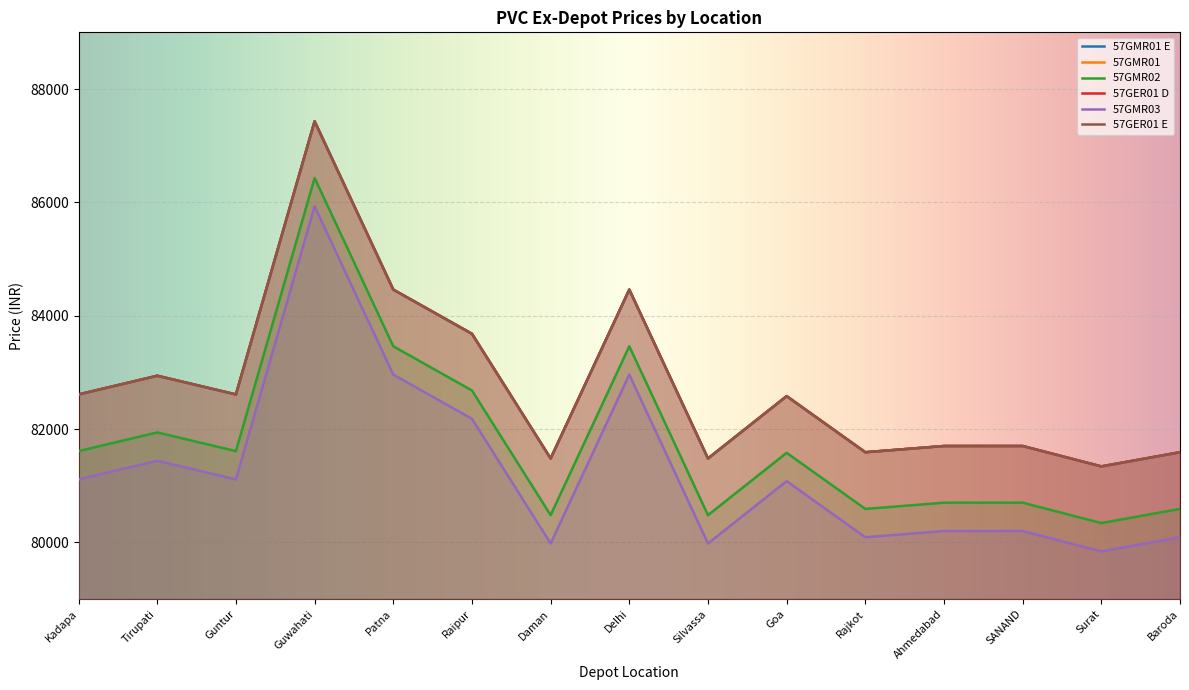

Reading right to left, transcribe all the data shown in this chart.

57GMR01 E: 81590	81340	81700	81700	81590	82580	81480	84460	81480	83680	84460	87430	82610	82940	82610
57GMR01: 81590	81340	81700	81700	81590	82580	81480	84460	81480	83680	84460	87430	82610	82940	82610
57GMR02: 80590	80340	80700	80700	80590	81580	80480	83460	80480	82680	83460	86430	81610	81940	81610
57GER01 D: 81590	81340	81700	81700	81590	82580	81480	84460	81480	83680	84460	87430	82610	82940	82610
57GMR03: 80090	79840	80200	80200	80090	81080	79980	82960	79980	82180	82960	85930	81110	81440	81110
57GER01 E: 81590	81340	81700	81700	81590	82580	81480	84460	81480	83680	84460	87430	82610	82940	82610